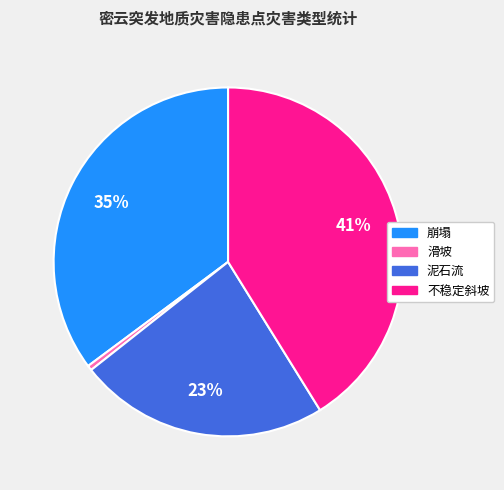

To the nearest percent, what is the average slice percentage?

25%